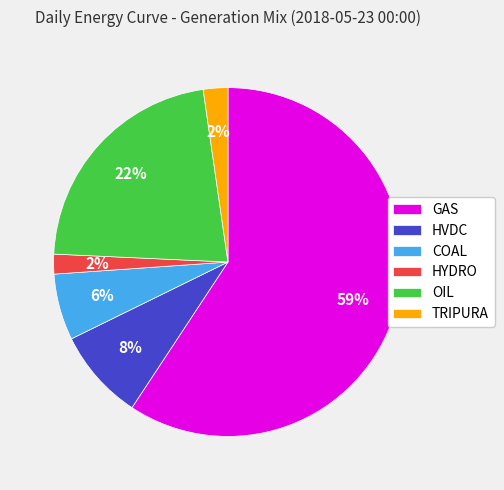

Between COAL and TRIPURA, which is larger?

COAL